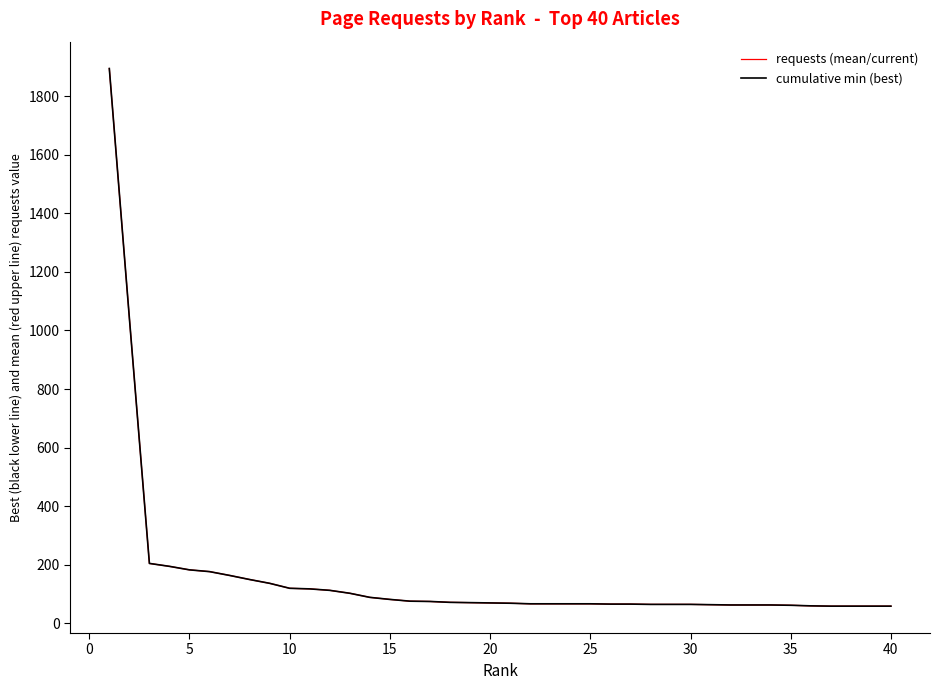

Does the chart display data point markers on the line(s)?

No